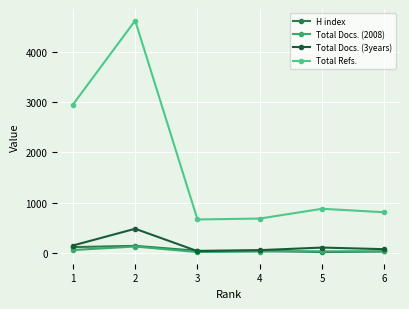

True or false: H index has more than 2 interior local peaks.

False